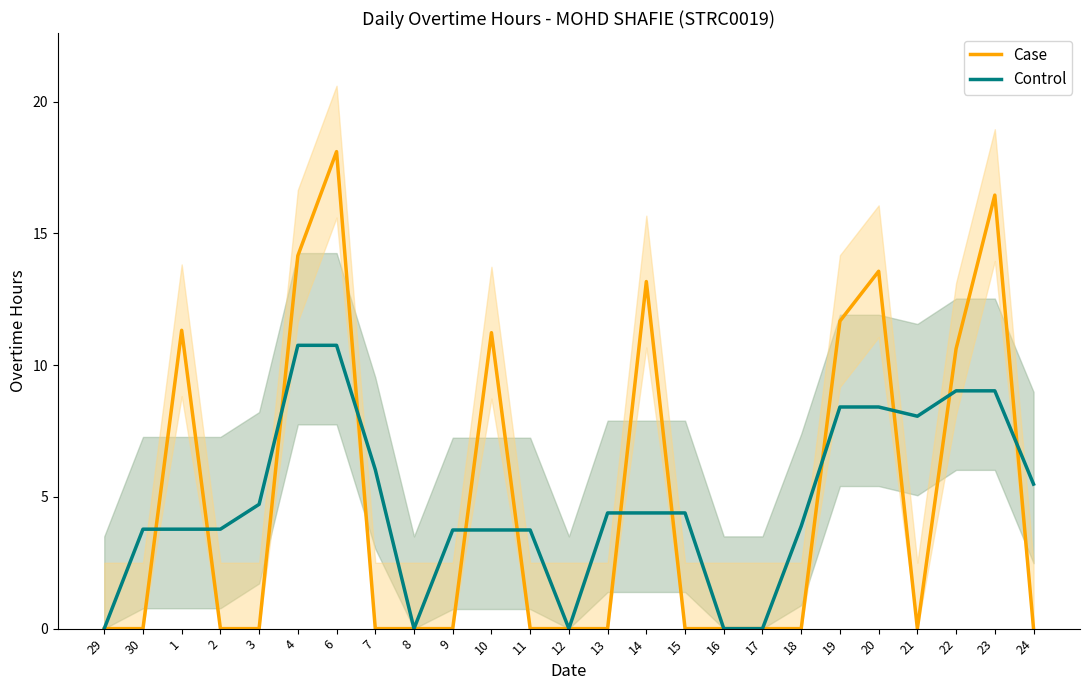

How many data points in Case are above 0?

9